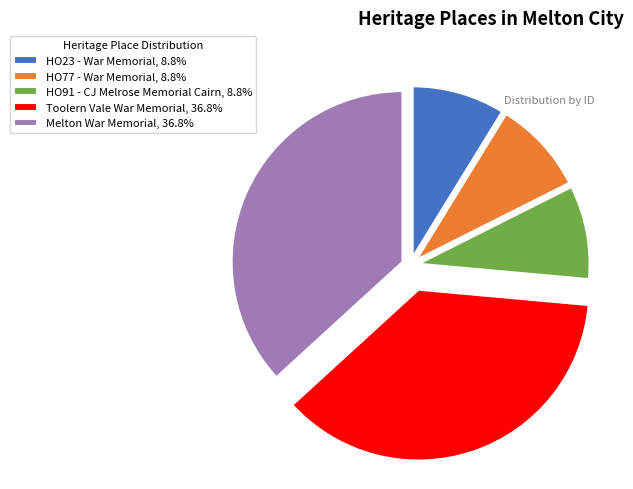

What is the ratio of the value at Toolern Vale War Memorial, 36.8% to the value at Melton War Memorial, 36.8%?

1.0